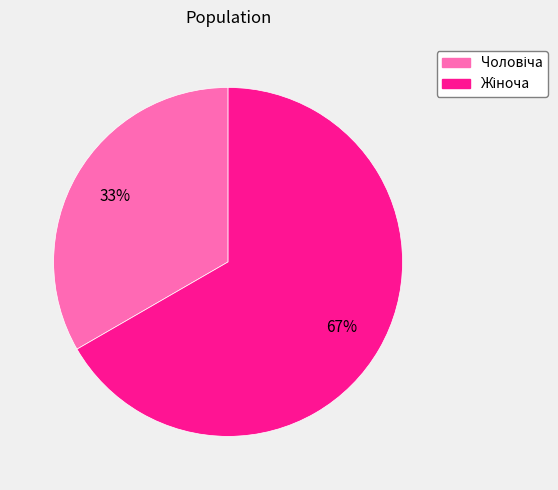

Is there a majority slice in this chart?

Yes